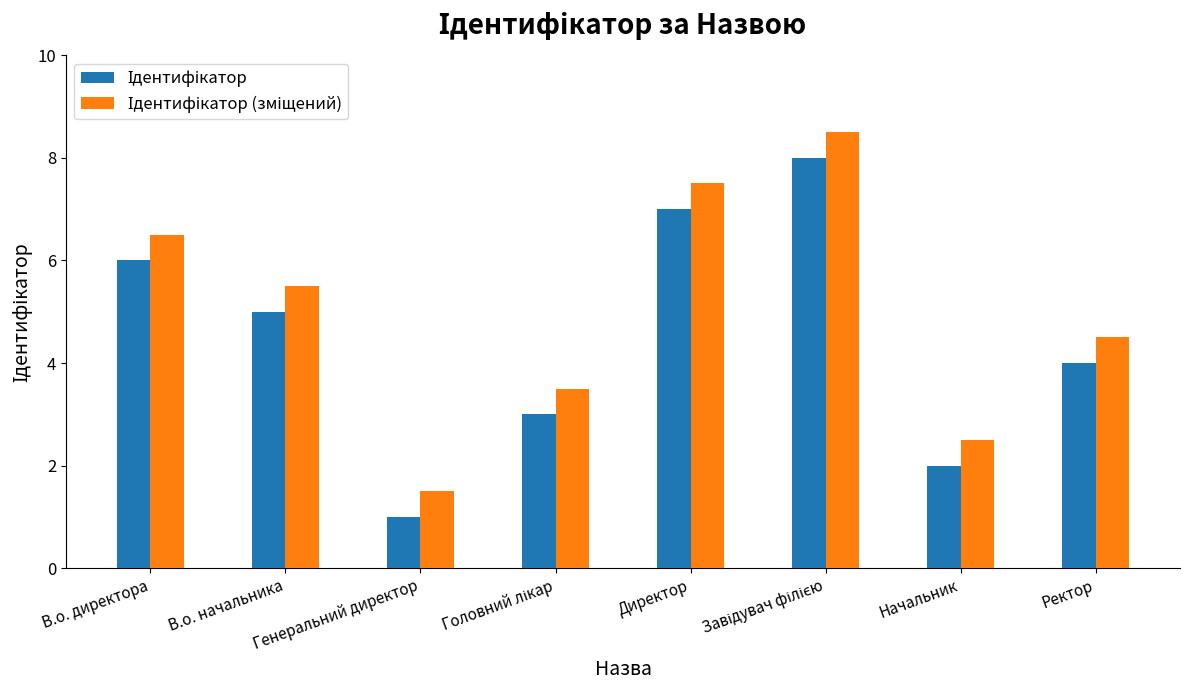

What is the total value across all series at Ректор?

8.5